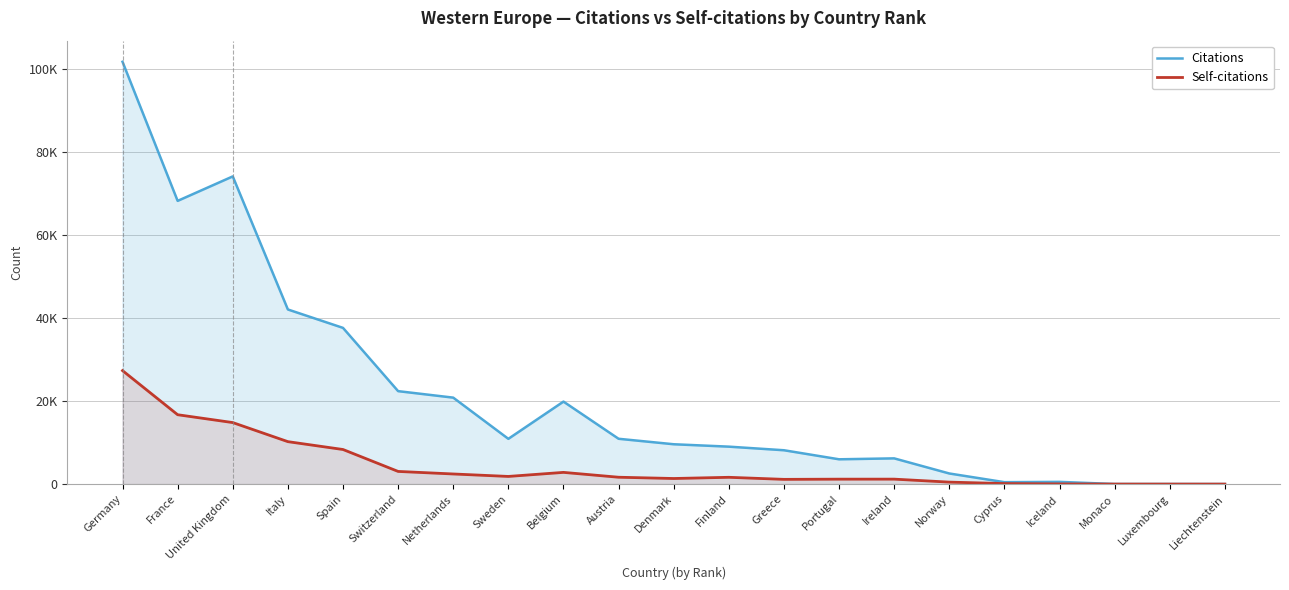

At which label does Citations first exceed 9612?

Germany